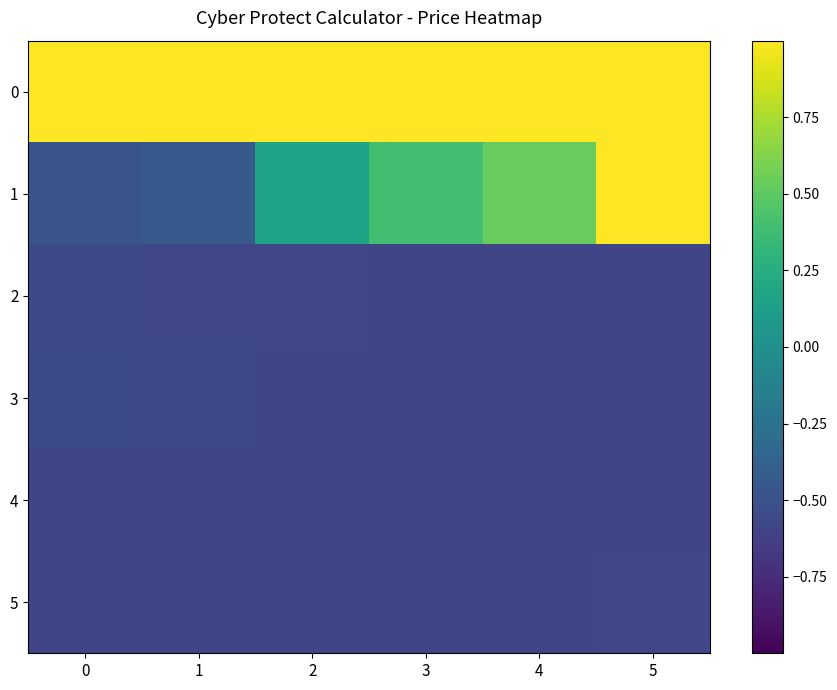

What is the total value across all series at 2?

-0.3